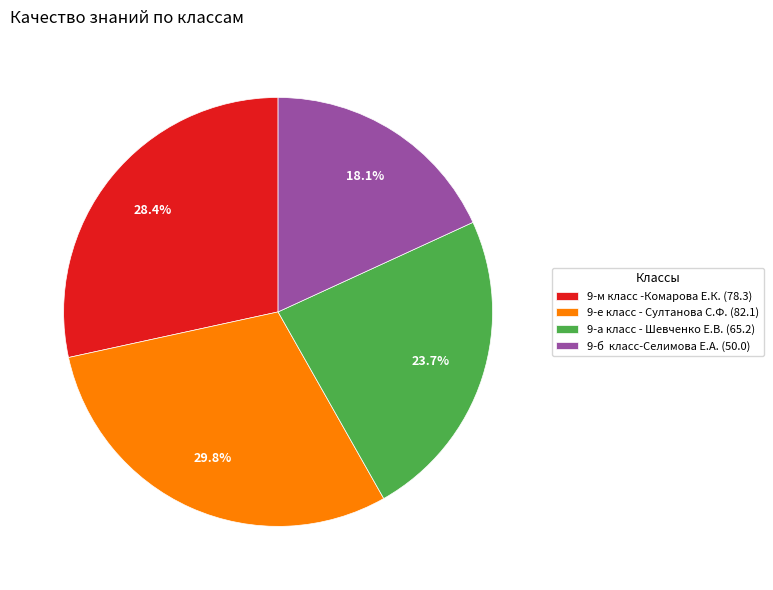

Does 9-м класс -Комарова Е.К. (78.3) account for over 50% of the chart?

No